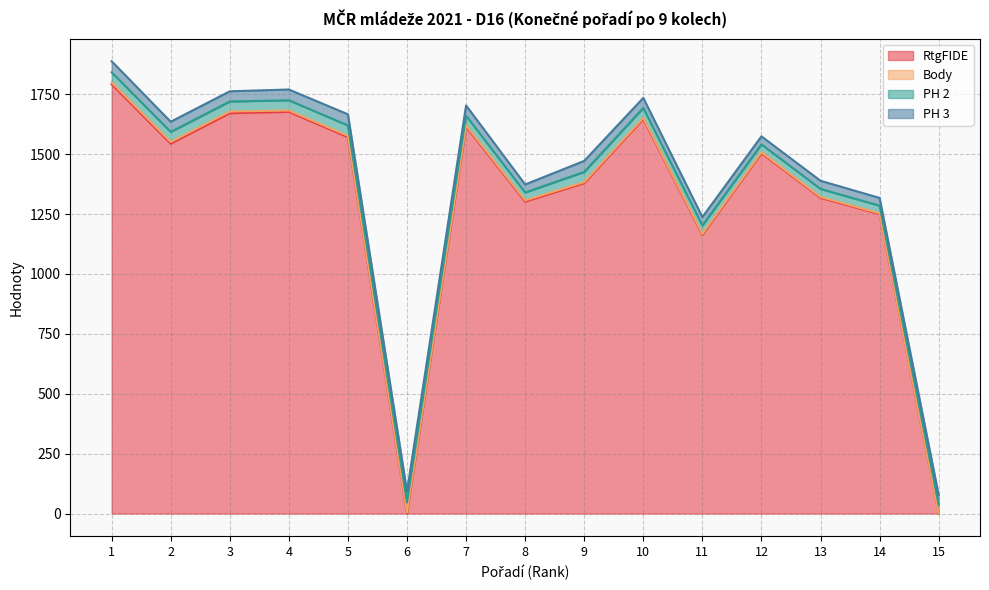

How many lines are shown in the chart?

4